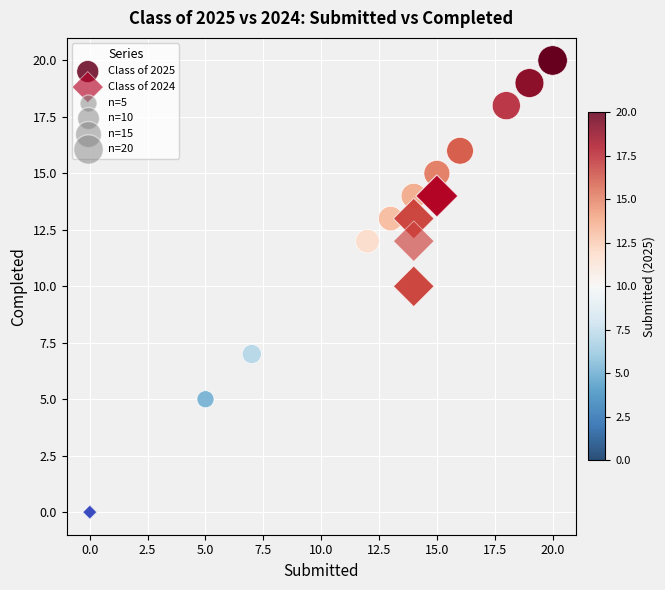

Which series has the widest spread of Y values?

Class of 2025